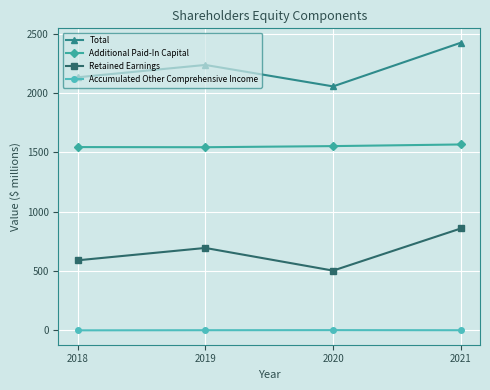

At which category is the sum across all series the highest?

2021